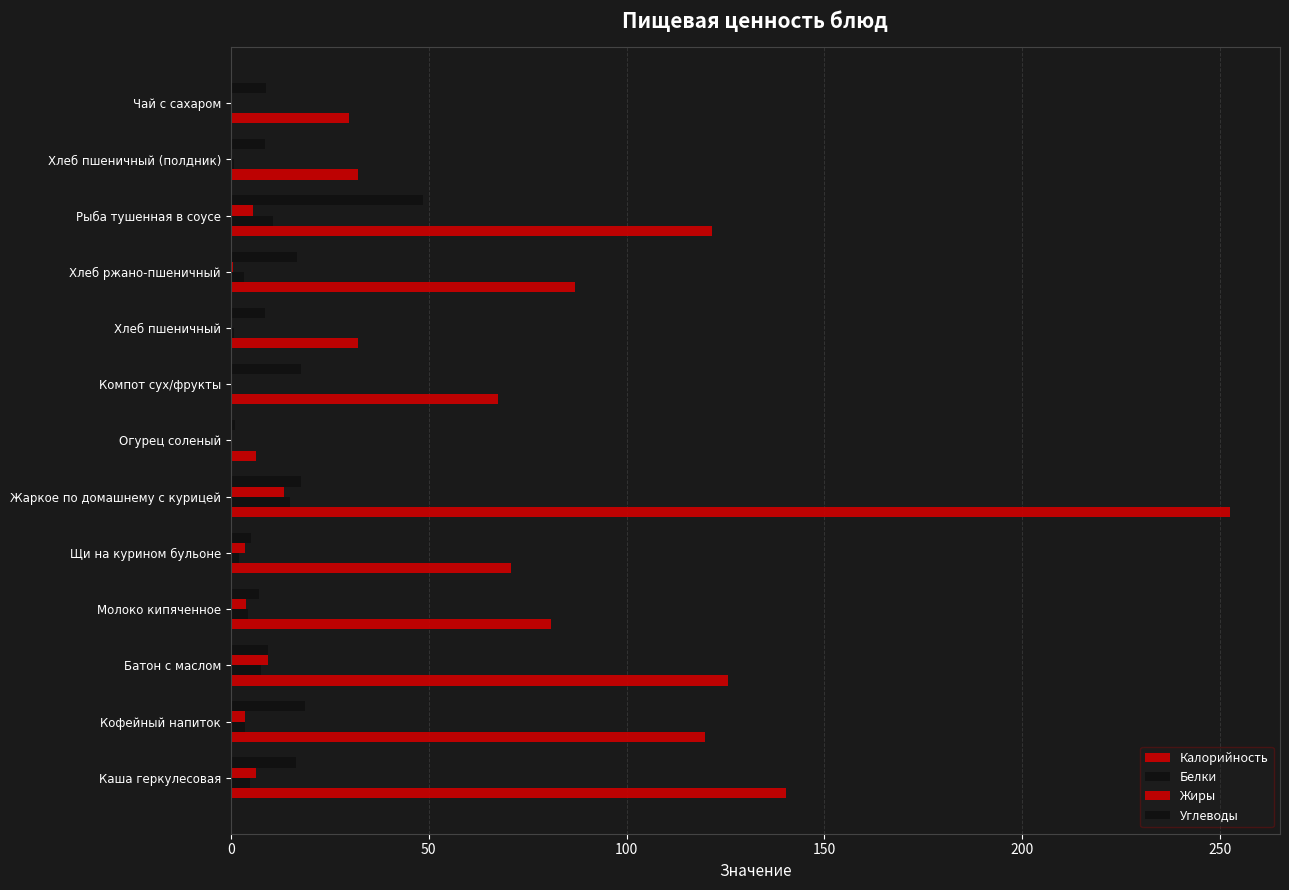

How many categories are shown in the chart?

13